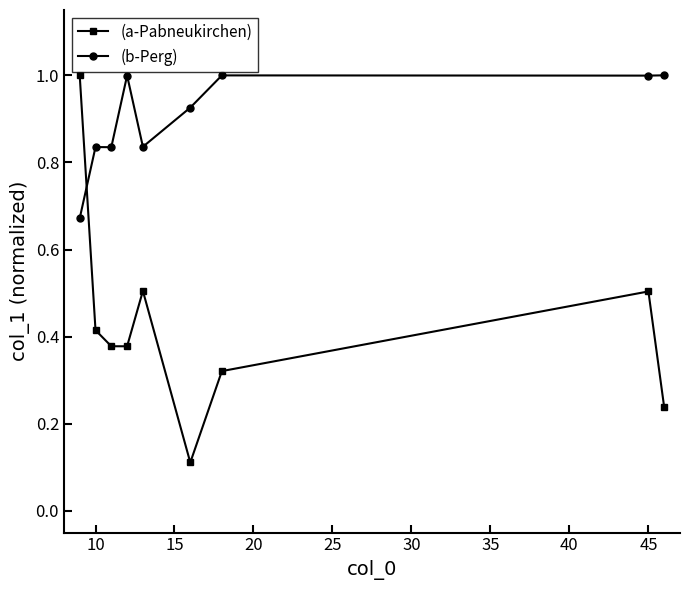

List the series in order of their overall mean, lowest first.

(a-Pabneukirchen), (b-Perg)